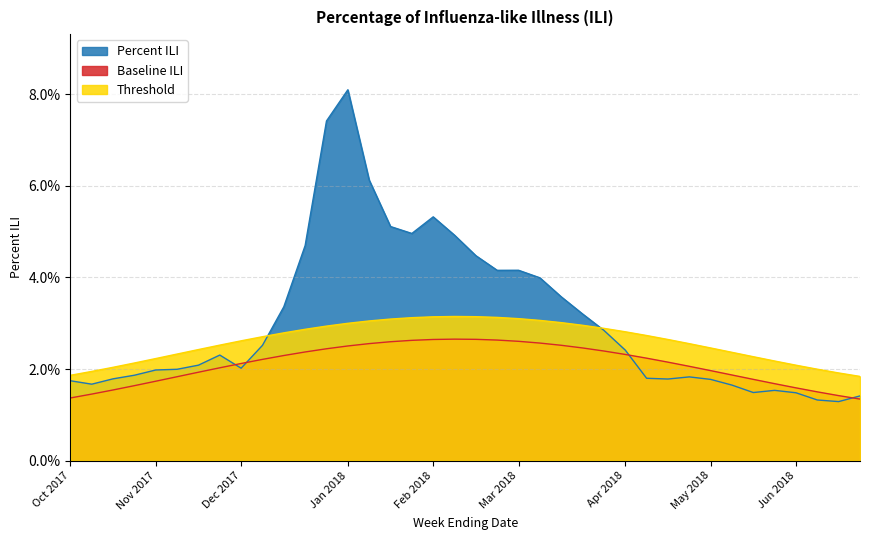

Rank the categories by Percent ILI value from lowest to highest.

2018-06-16, 2018-06-09, 2018-06-23, 2018-06-02, 2018-05-19, 2018-05-26, 2018-05-12, 2017-10-14, 2017-10-07, 2018-05-05, 2018-04-21, 2017-10-21, 2018-04-14, 2018-04-28, 2017-10-28, 2017-11-04, 2017-11-11, 2017-12-02, 2017-11-18, 2017-11-25, 2018-04-07, 2017-12-09, 2018-03-31, 2018-03-24, 2017-12-16, 2018-03-17, 2018-03-10, 2018-02-24, 2018-03-03, 2018-02-17, 2017-12-23, 2018-02-10, 2018-01-27, 2018-01-20, 2018-02-03, 2018-01-13, 2017-12-30, 2018-01-06